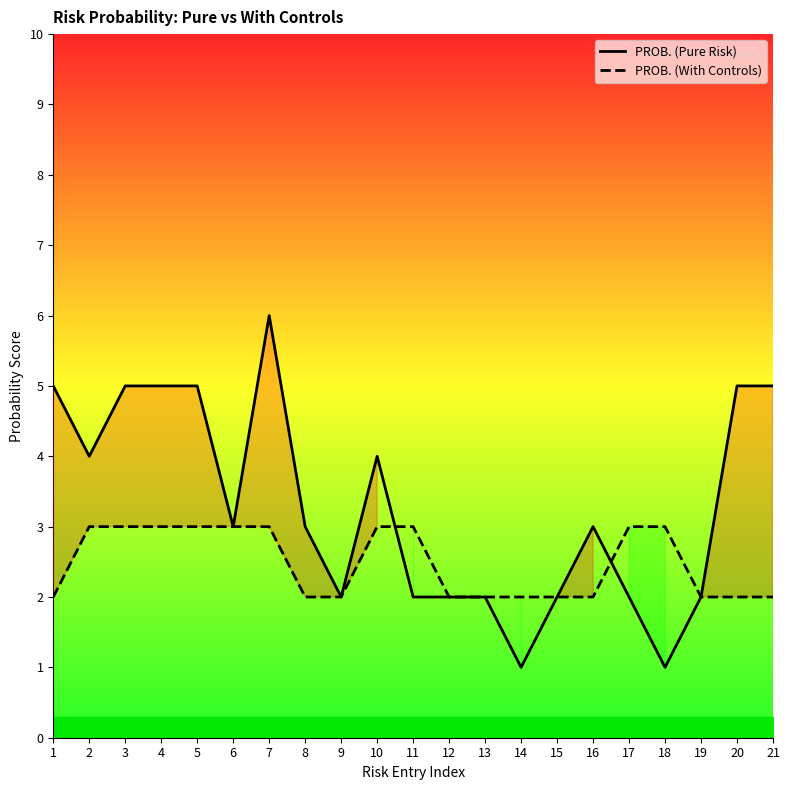

Reading left to right, what are all the values shown in this chart?

PROB. (Pure Risk): 1=5	2=4	3=5	4=5	5=5	6=3	7=6	8=3	9=2	10=4	11=2	12=2	13=2	14=1	15=2	16=3	17=2	18=1	19=2	20=5	21=5
PROB. (With Controls): 1=2	2=3	3=3	4=3	5=3	6=3	7=3	8=2	9=2	10=3	11=3	12=2	13=2	14=2	15=2	16=2	17=3	18=3	19=2	20=2	21=2